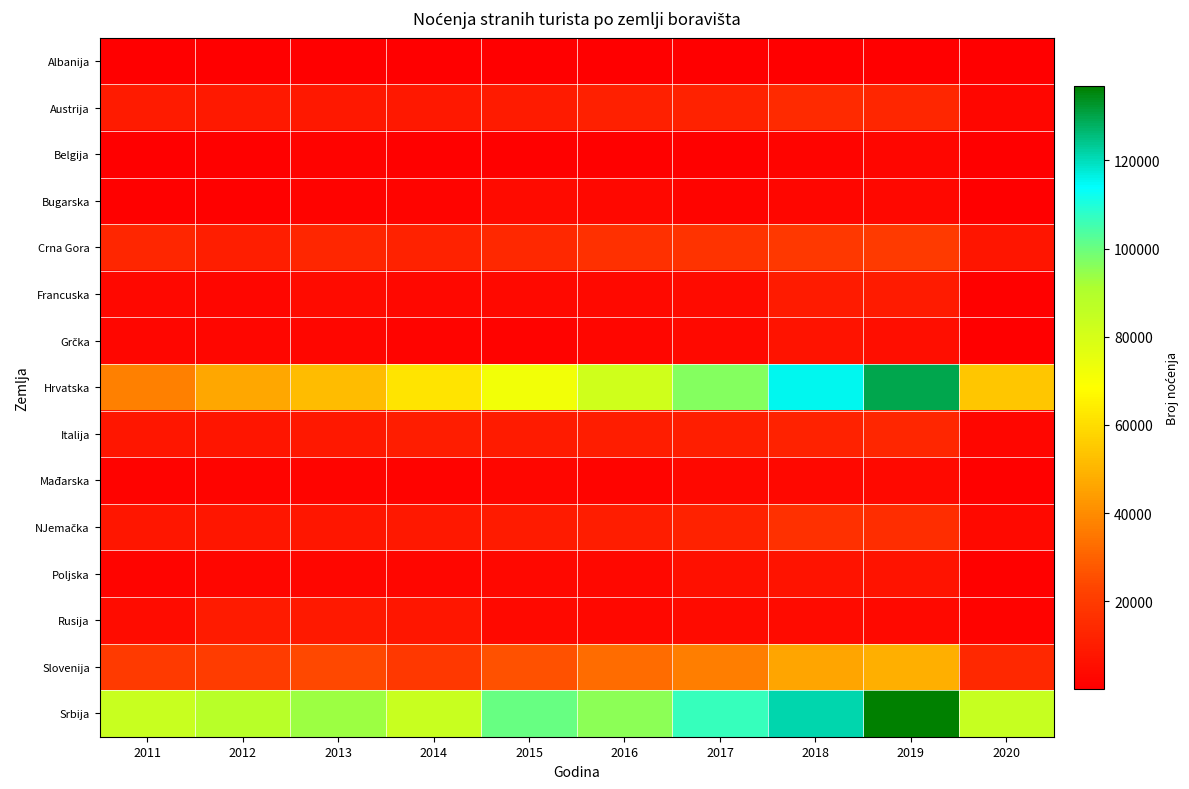

How many distinct data groups are displayed?

15